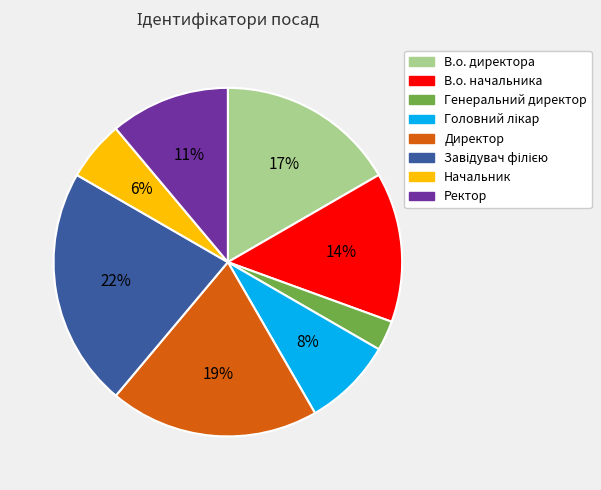

How many segments does this pie chart have?

8